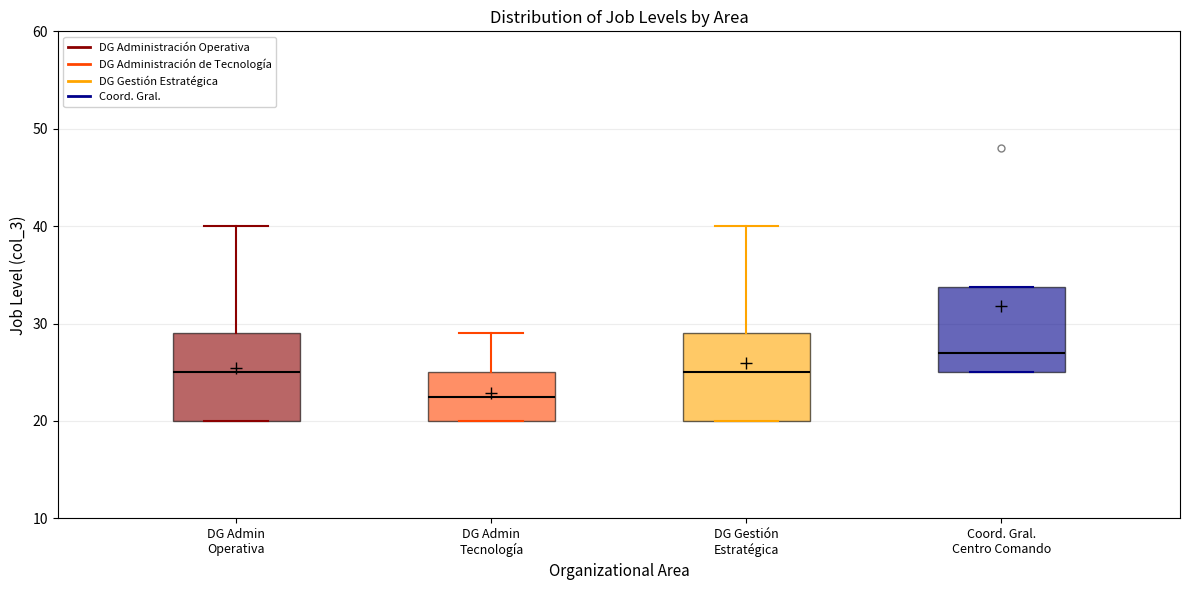

Reading left to right, transcribe this box plot: for each box, give where its median line is, the range the box spans, and where its two whiskers end, as read against the y-axis. The values are not printed on the chart, so give them approximately, as read against the axis.

DG Admin Operativa: median 25, box 20 to 29, whiskers 20 to 40
DG Admin Tecnología: median 23, box 20 to 25, whiskers 20 to 29
DG Gestión Estratégica: median 25, box 20 to 29, whiskers 20 to 40
Coord. Gral. Centro Comando: median 27, box 25 to 34, whiskers 25 to 34